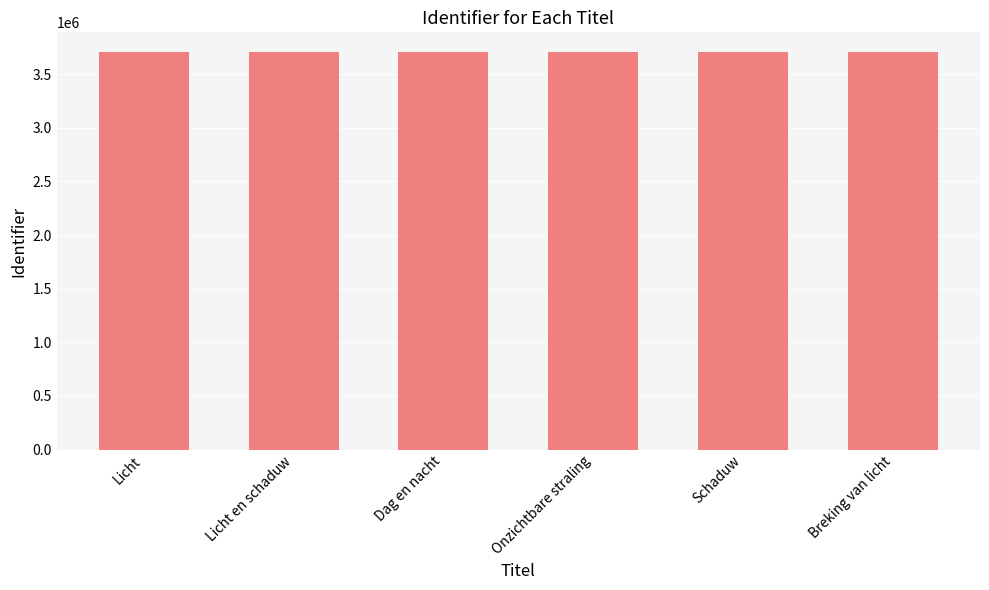

What is the smallest value displayed?

3702990